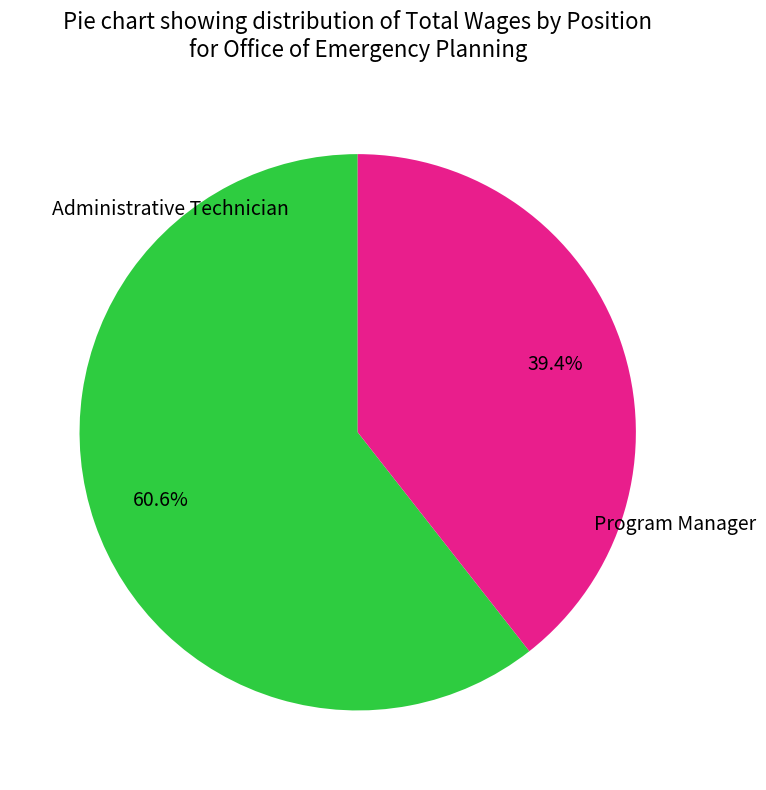

Does any single category account for the majority?

Yes